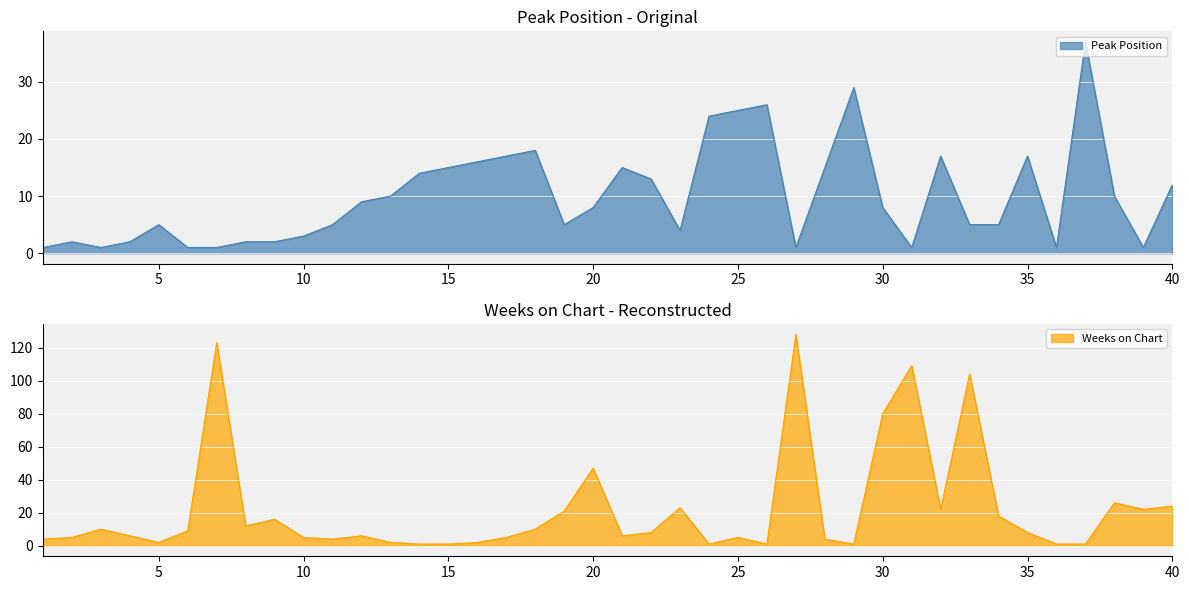

What is the sum of the Weeks on Chart values at 15 and 18?

11